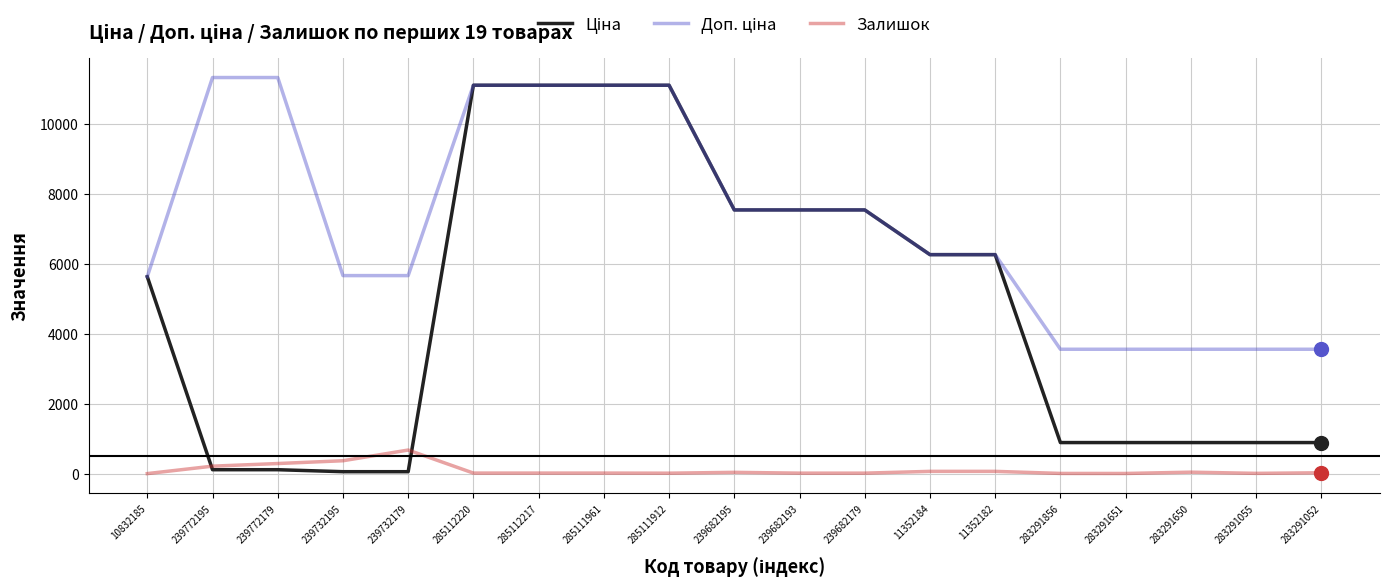

At which label does Залишок reach its peak?

239732179